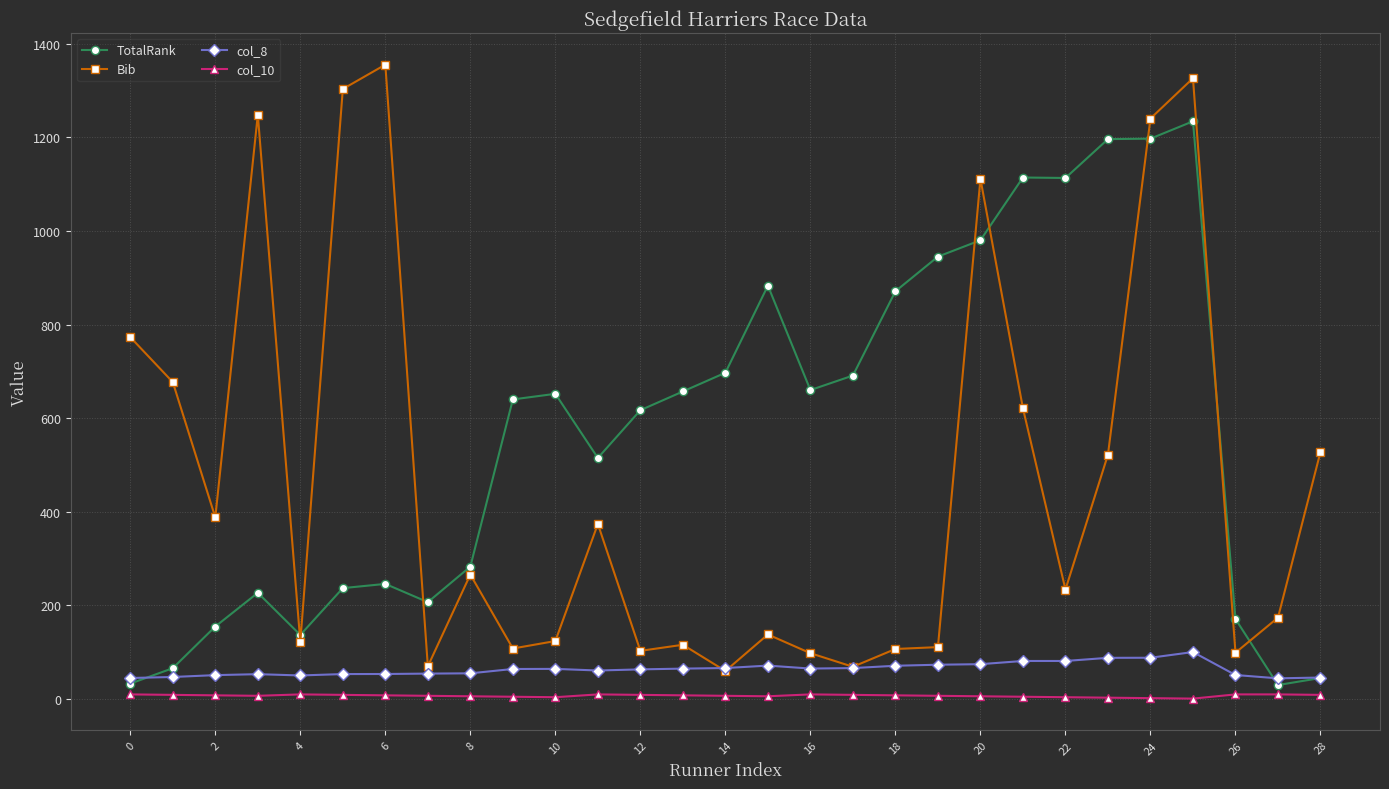

After their last crossing, which series has the higher values: Bib or TotalRank?

Bib